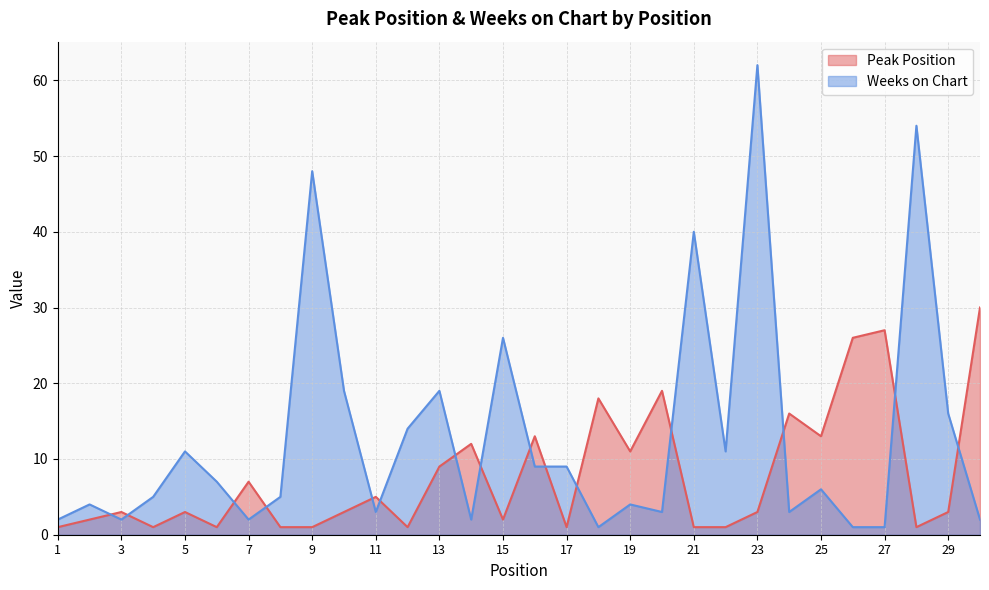

Is the value of Weeks on Chart at 8 greater than the value of Peak Position at 20?

No